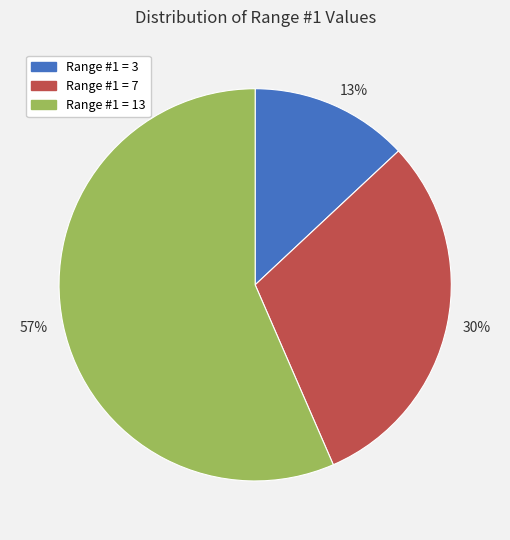

Rank the categories by value from lowest to highest.

Range #1 = 3, Range #1 = 7, Range #1 = 13